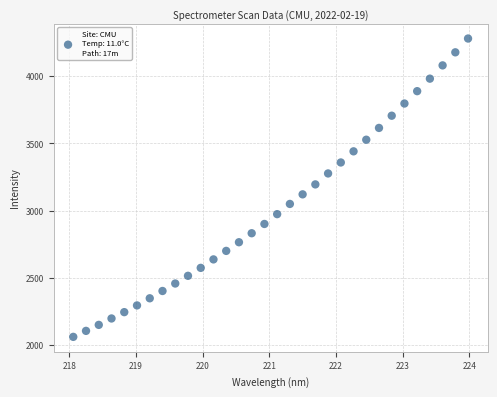

What is the range of Y values (max minus min)?

2216.2